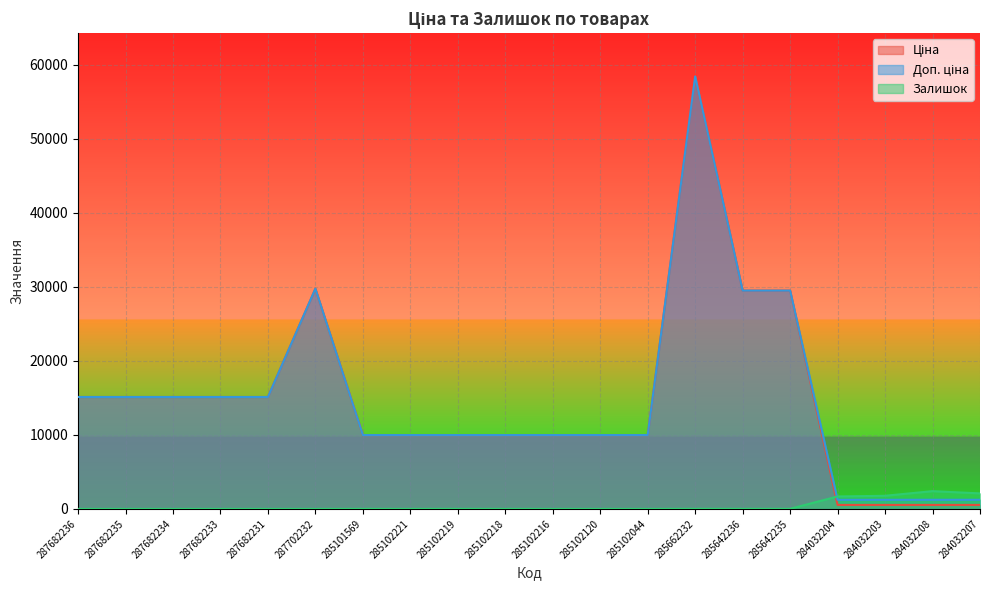

List the series in order of their peak value, highest first.

Ціна, Доп. ціна, Залишок